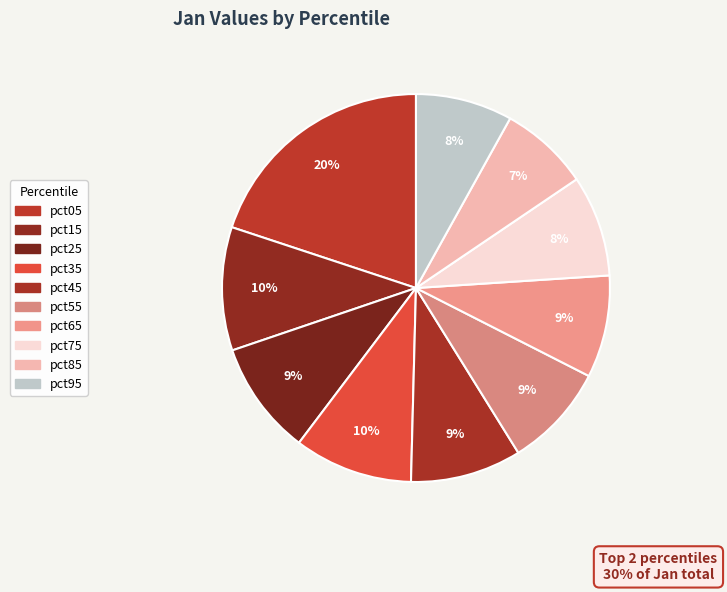

How many segments does this pie chart have?

10